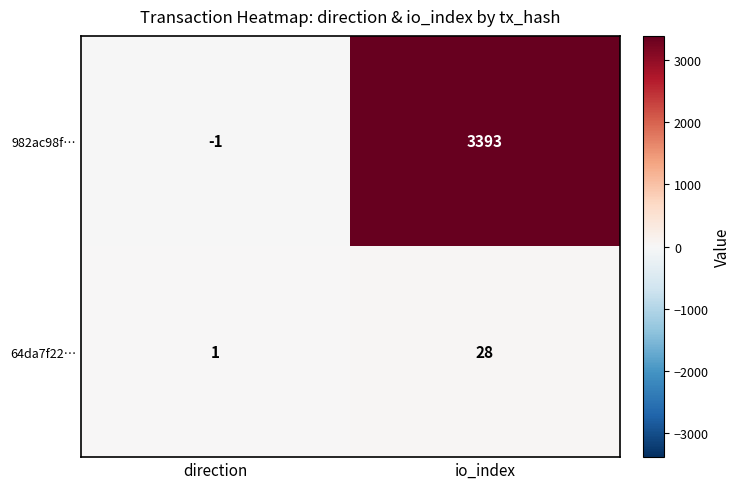

How many series are shown in this chart?

2